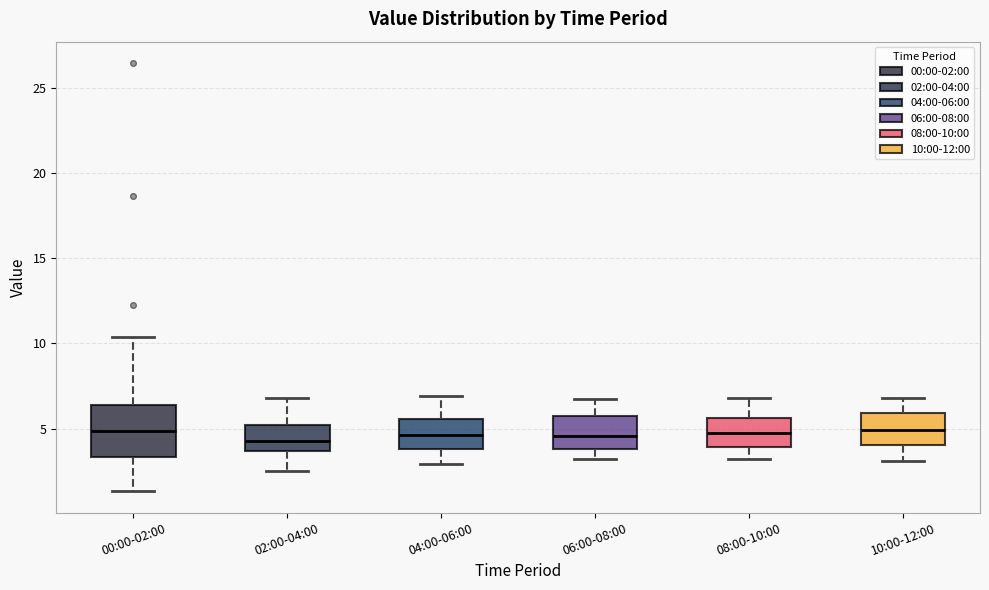

Where does the lower whisker of the box for 04:00-06:00 end on the y-axis? The values are not printed on the chart, so give them approximately, as read against the axis.

3.0